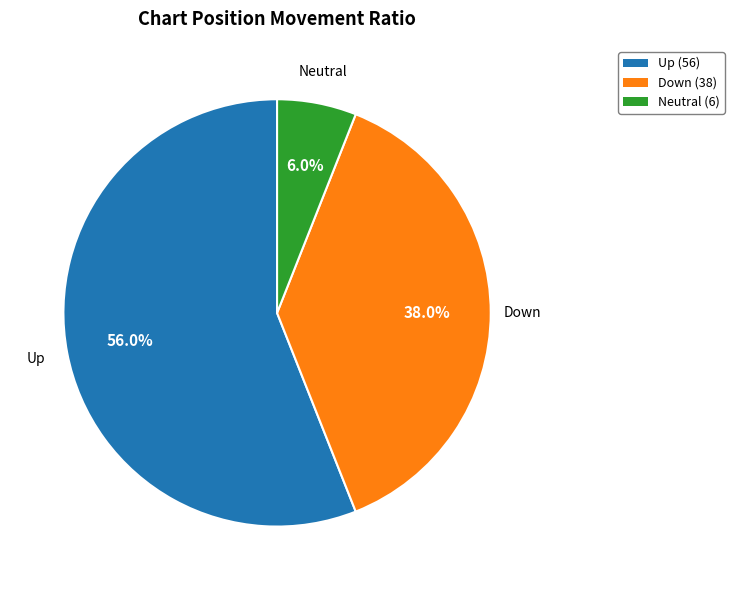

How many slices are in this pie chart?

3